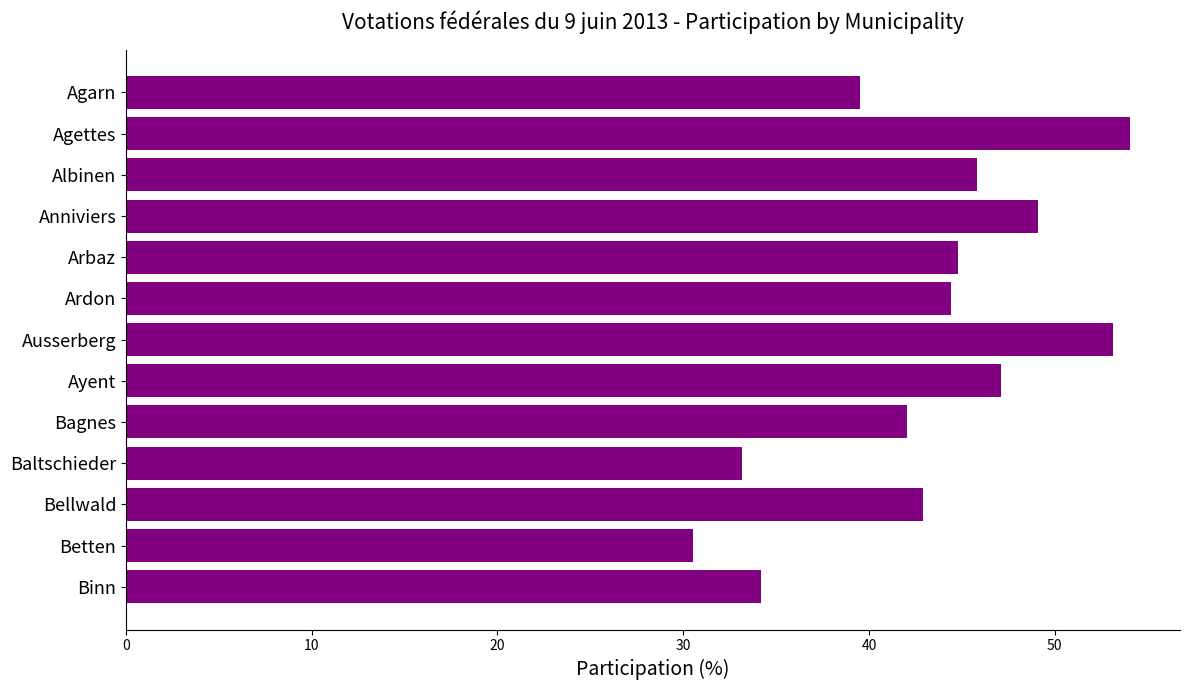

What is the label of the 7th bar from the bottom?

Ausserberg